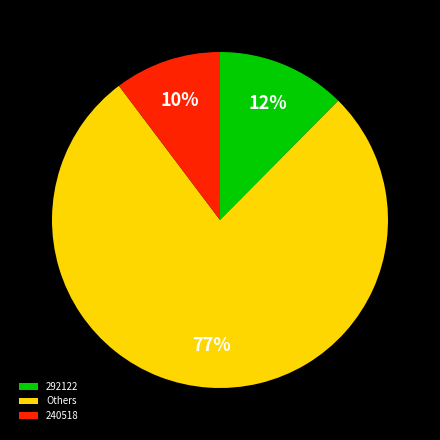

Which has a higher value, 292122 or 240518?

292122